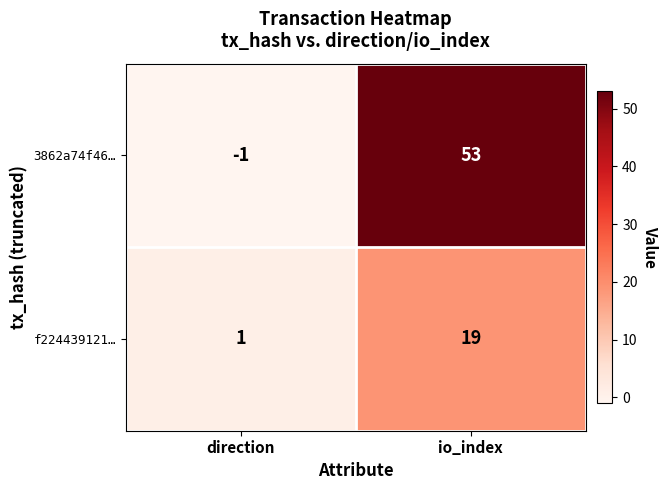

What is the spread (max minus min) of values at io_index?

34